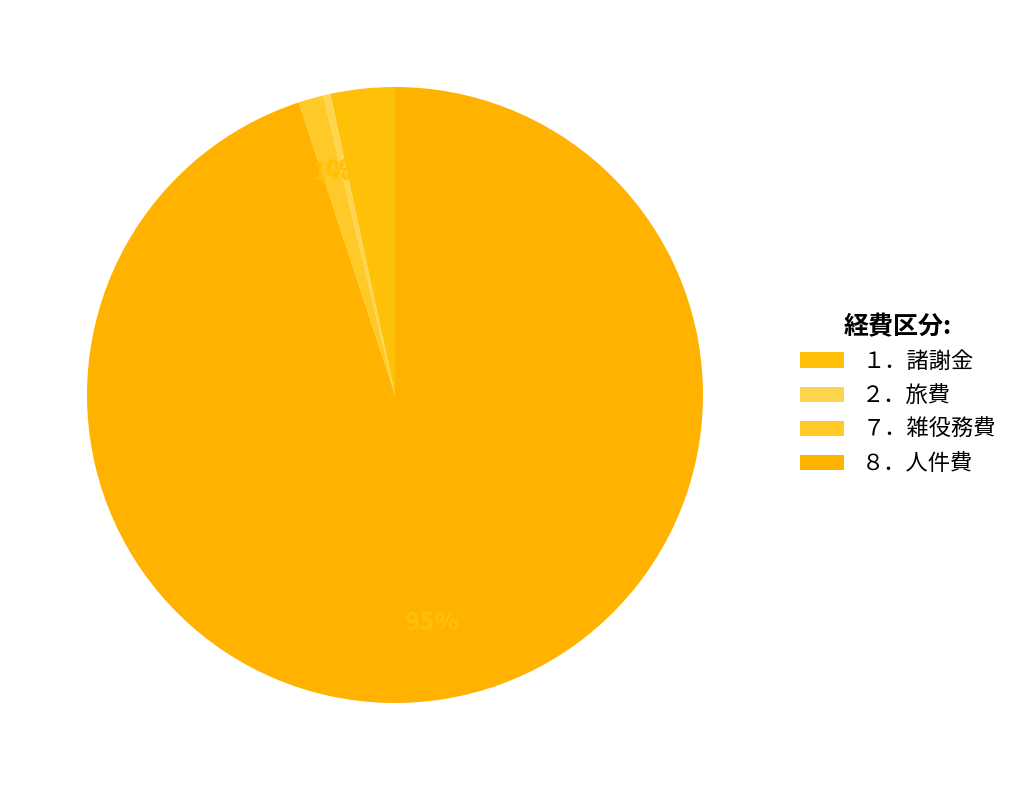

Combined, do ２．旅費 and １．諸謝金 account for over 50%?

No